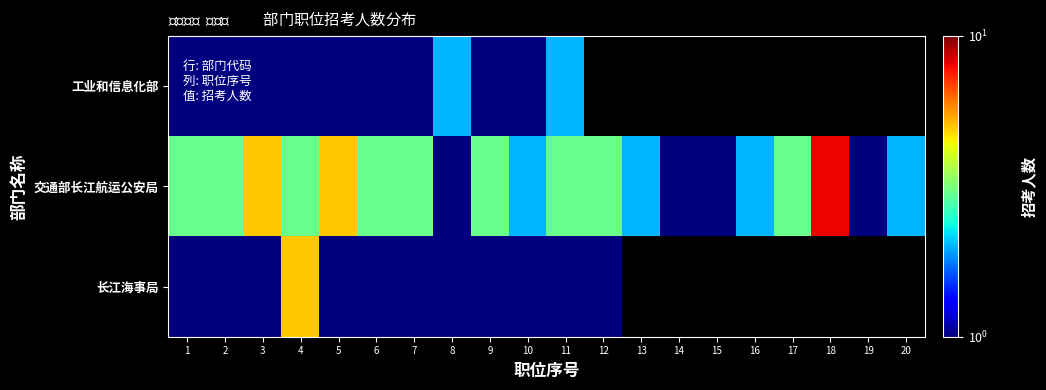

Which series has the largest range (max minus min)?

交通部长江航运公安局